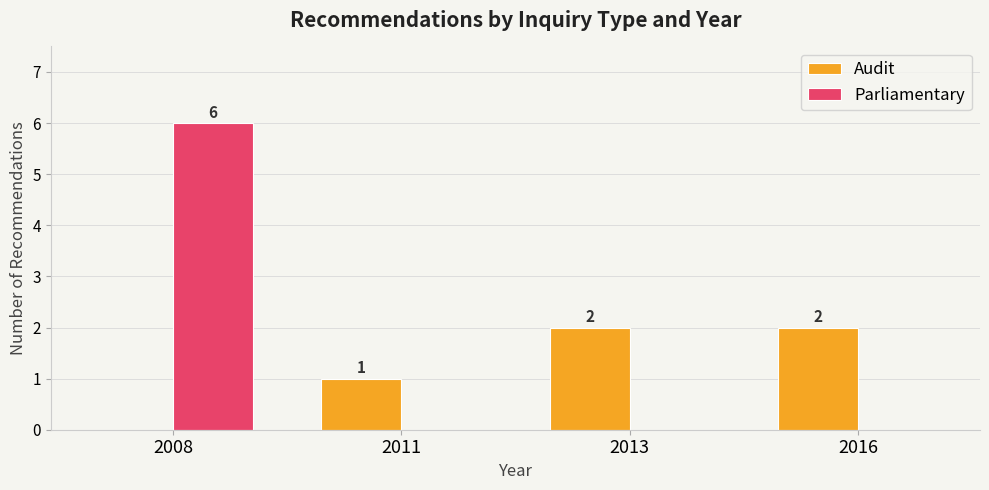

How many groups of bars are there?

4